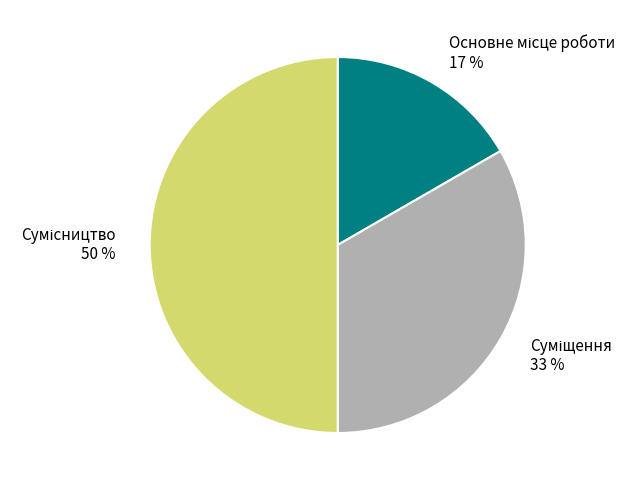

To the nearest percent, what is the difference between the largest and smallest slice percentages?

33%